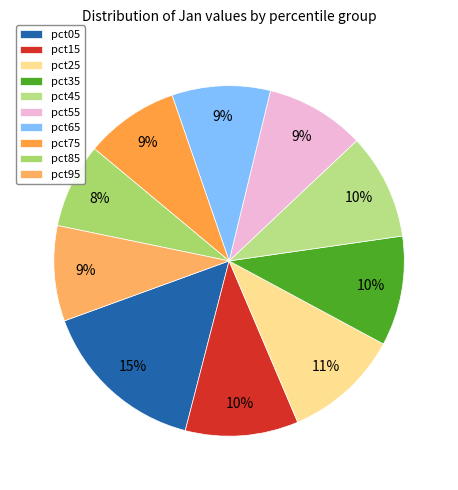

To the nearest percent, what portion does pct15 represent?

10%